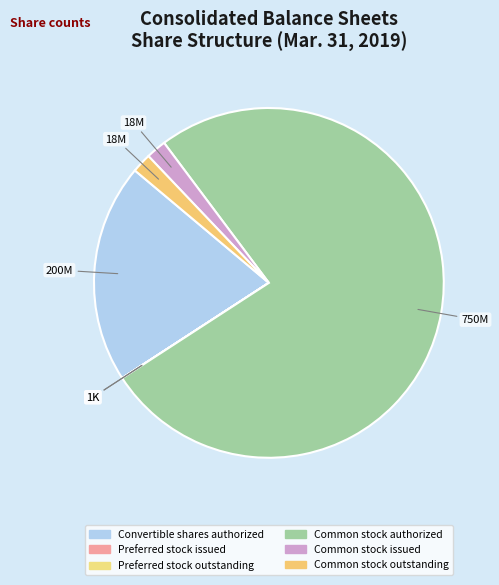

What is the ratio of the value at Convertible shares authorized to the value at Common stock authorized?

0.3